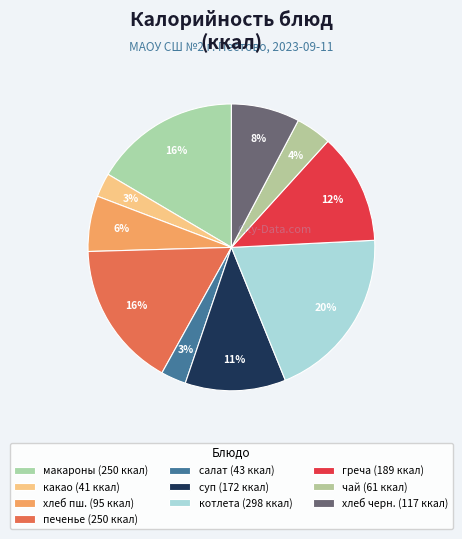

Rank the categories by value from highest to lowest.

котлета куринная, макароны с сыром, печенье, греча отварная, суп картофельный рыбный, хлеб черн., Хлеб пщеничный, чай с лимоном, салат из капусты, какао с молоком